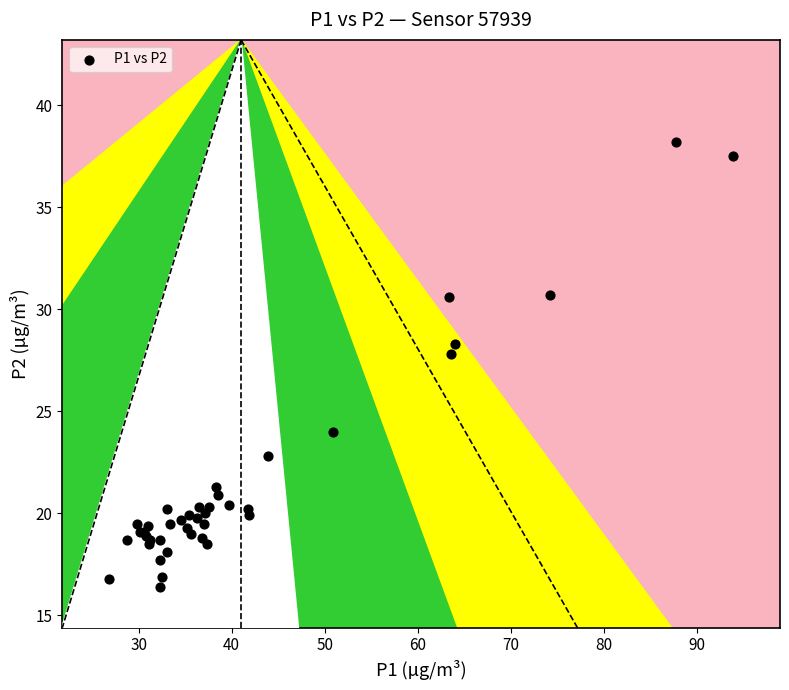

What Y value in the scatter plot is closest to 27?

27.8